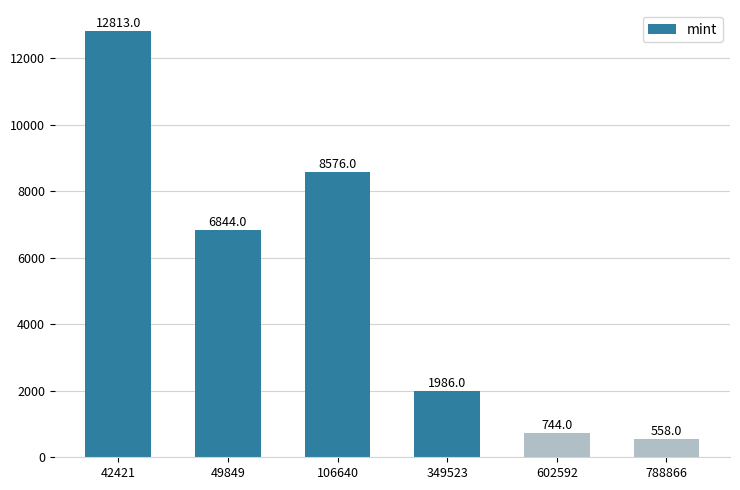

What is the value of the 1st bar from the left?

12813